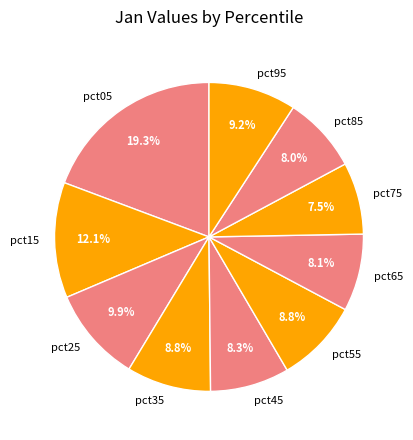

Between pct25 and pct45, which is larger?

pct25